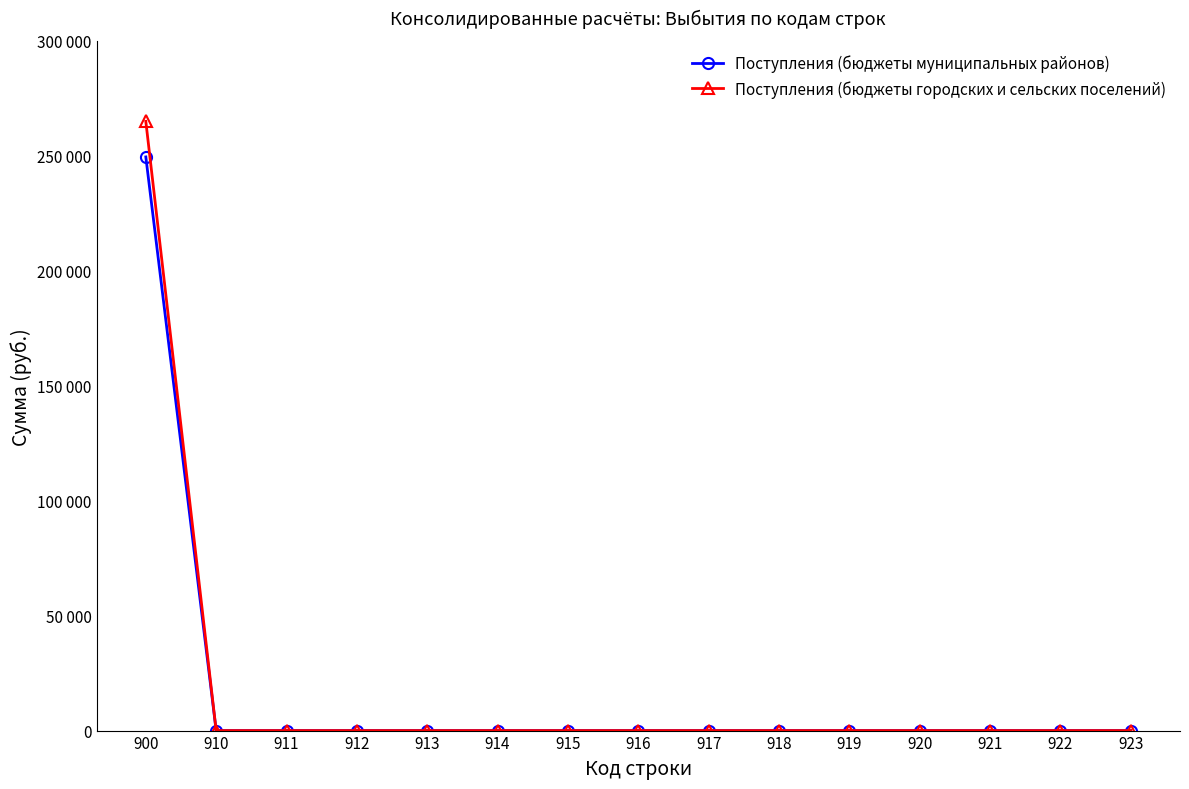

Which series has the largest total across all categories?

Поступления (бюджеты городских и сельских поселений)